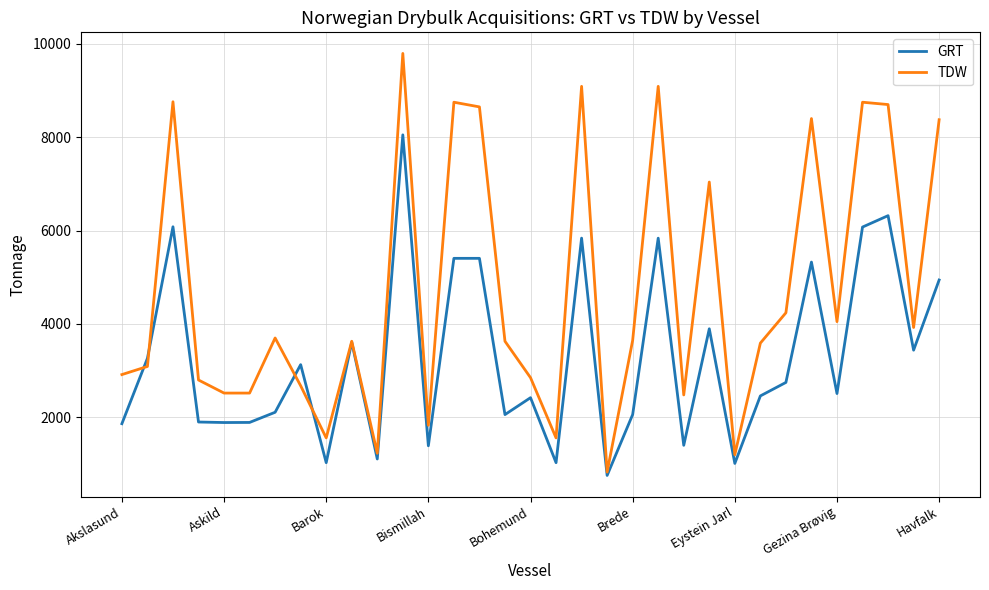

Rank the series by their maximum value, from lowest to highest.

GRT, TDW